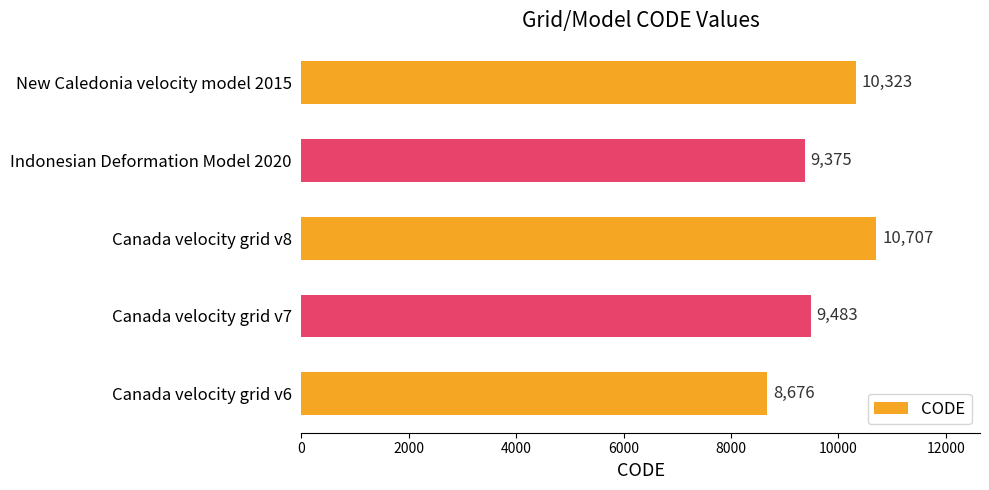

Does the chart contain any negative values?

No